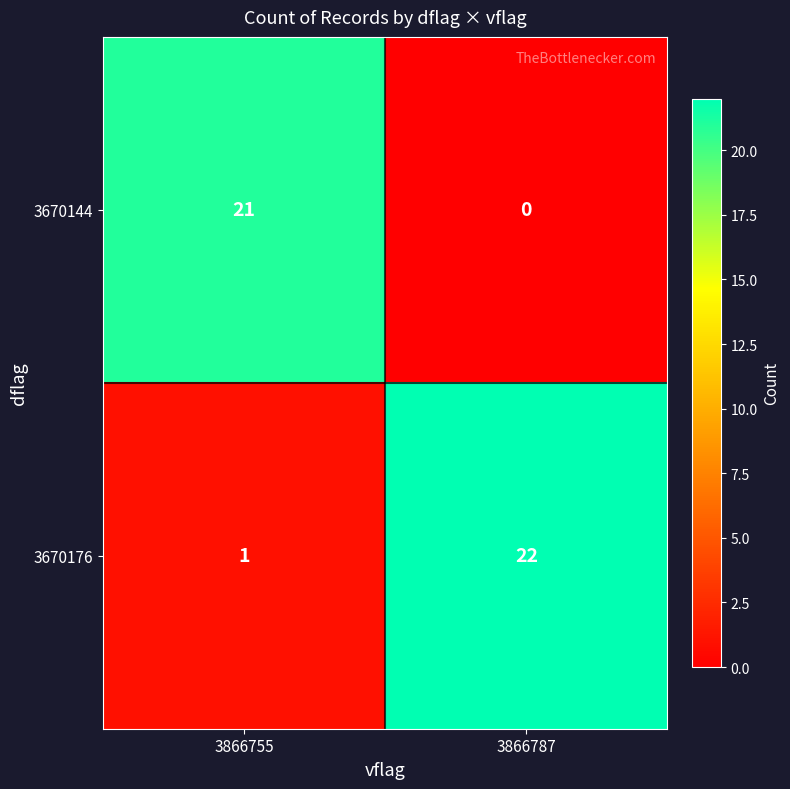

Count the number of categories in the chart.

2